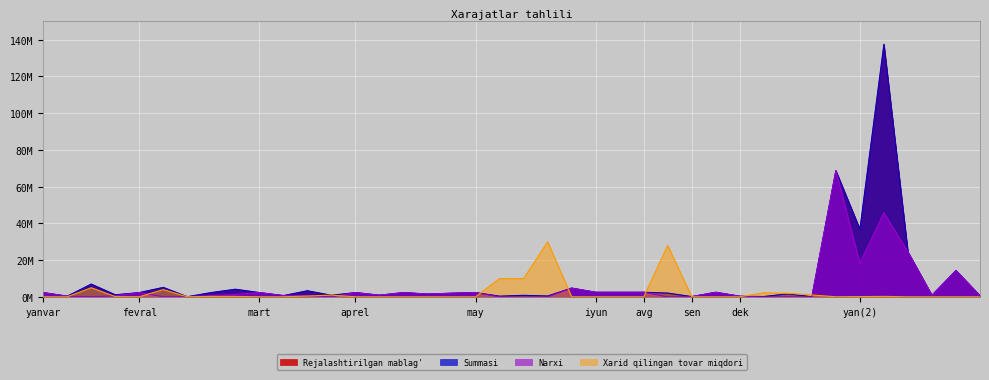

In Rejalashtirilgan mablag', how many points are lower than both neighbors (excluding endpoints)?

14